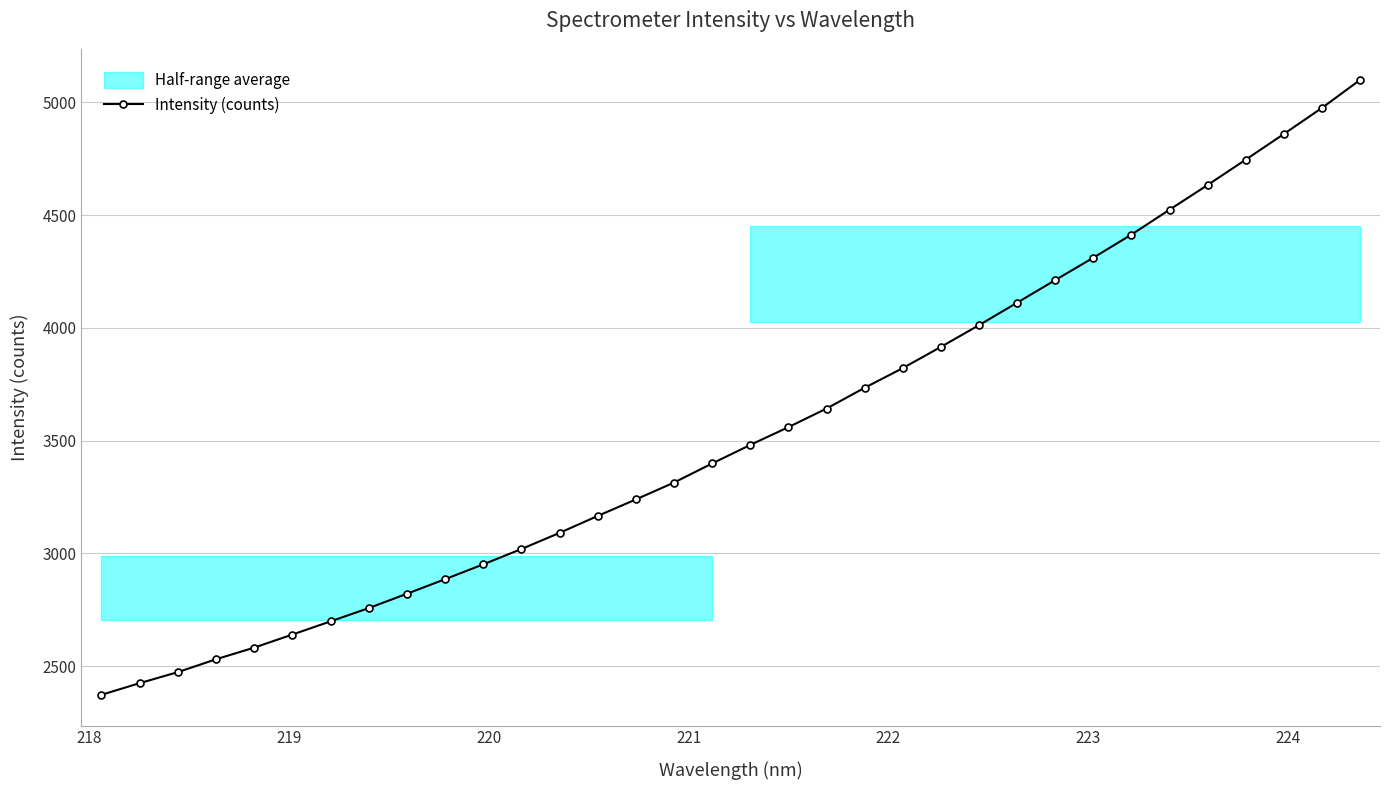

How many data points are above 3480?

17